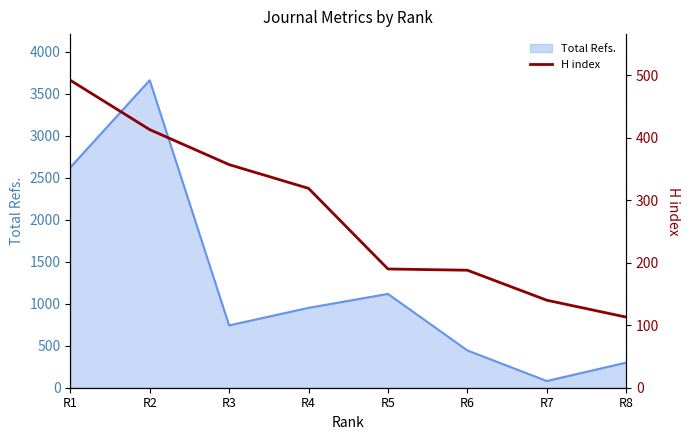

The value of Total Refs. at R4 is 498. True or false?

False